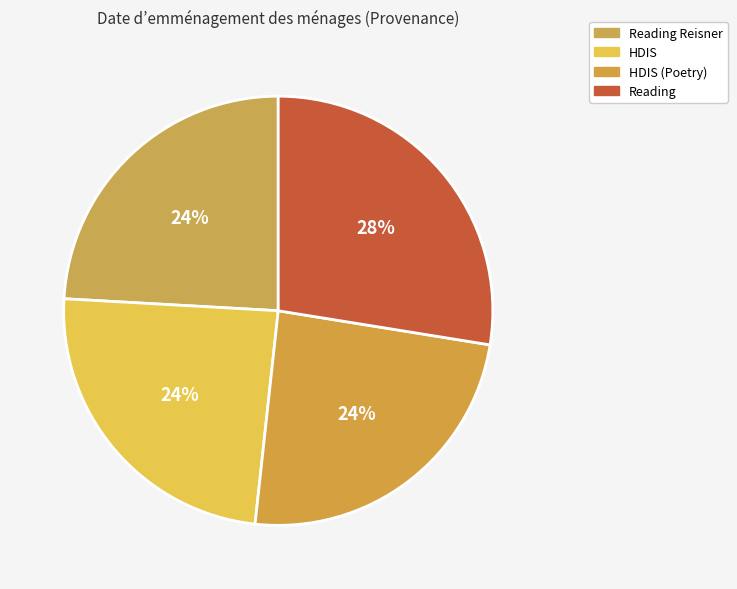

To the nearest percent, what is the average slice percentage?

25%